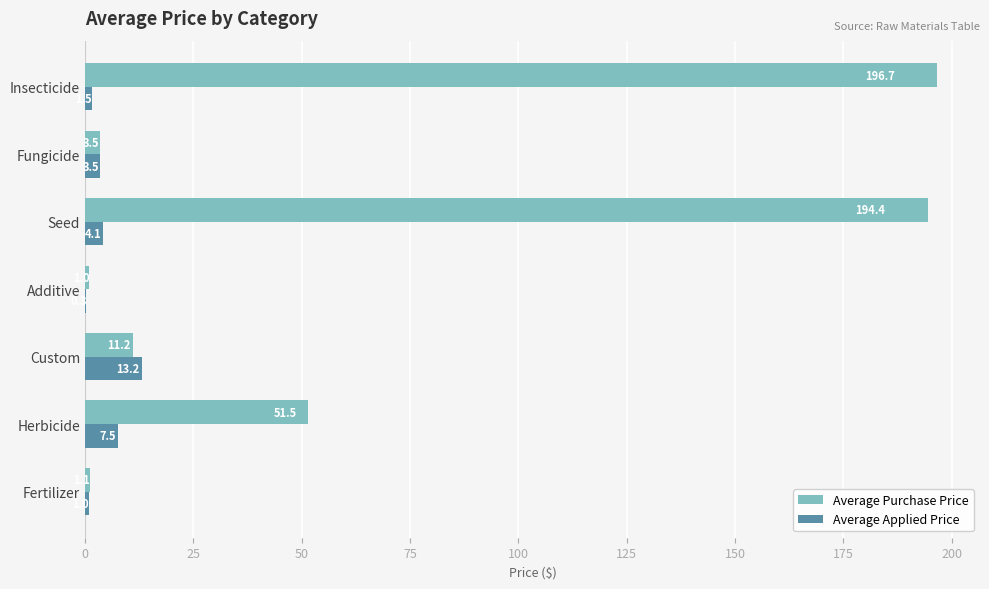

Which label corresponds to the largest value in the chart?

Insecticide